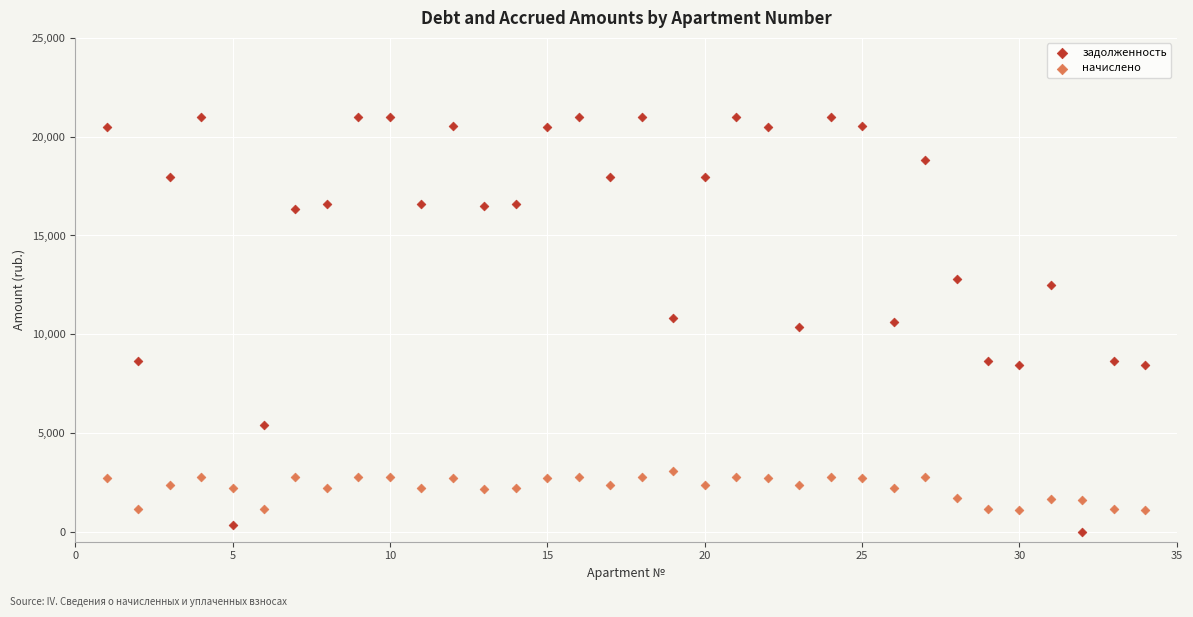

What are all the series names shown in the legend?

задолженность, начислено